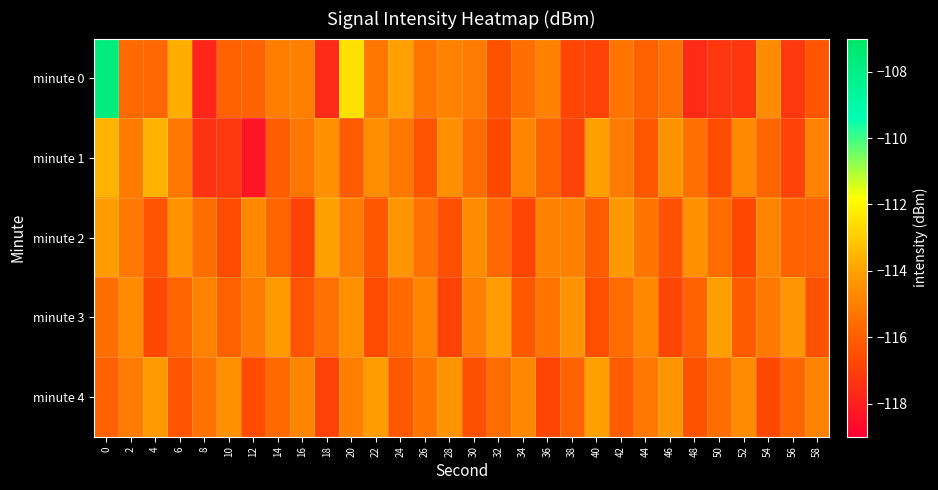

Reading left to right, extract all data points from this chart.

minute 0: 0=-107.8	2=-115.7	4=-115.7	6=-113.7	8=-117.7	10=-116.0	12=-115.9	14=-115.0	16=-115.0	18=-117.7	20=-112.5	22=-115.3	24=-114.0	26=-115.3	28=-114.9	30=-115.2	32=-116.4	34=-115.5	36=-114.9	38=-116.8	40=-116.9	42=-115.3	44=-116.0	46=-115.5	48=-117.6	50=-117.2	52=-117.2	54=-114.6	56=-117.2	58=-116.3
minute 1: 0=-113.6	2=-115.1	4=-113.6	6=-115.2	8=-117.4	10=-117.2	12=-118.3	14=-116.0	16=-115.3	18=-114.5	20=-116.1	22=-114.6	24=-115.2	26=-116.3	28=-114.5	30=-115.6	32=-116.7	34=-114.8	36=-115.9	38=-116.9	40=-114.0	42=-115.1	44=-116.2	46=-114.3	48=-115.5	50=-116.6	52=-114.7	54=-115.8	56=-116.9	58=-114.9
minute 2: 0=-114.1	2=-115.2	4=-116.3	6=-114.4	8=-115.5	10=-116.6	12=-114.7	14=-115.8	16=-116.9	18=-114.0	20=-115.1	22=-116.2	24=-114.3	26=-115.4	28=-116.5	30=-114.6	32=-115.7	34=-116.8	36=-114.9	38=-115.0	40=-116.1	42=-114.2	44=-115.3	46=-116.4	48=-114.5	50=-115.6	52=-116.7	54=-114.8	56=-115.9	58=-116.0
minute 3: 0=-115.5	2=-114.6	4=-116.7	6=-115.8	8=-114.9	10=-116.0	12=-115.1	14=-114.2	16=-116.3	18=-115.4	20=-114.5	22=-116.6	24=-115.7	26=-114.8	28=-116.9	30=-115.0	32=-114.1	34=-116.2	36=-115.3	38=-114.4	40=-116.5	42=-115.6	44=-114.7	46=-116.8	48=-115.9	50=-114.0	52=-116.1	54=-115.2	56=-114.3	58=-116.4
minute 4: 0=-116.0	2=-115.1	4=-114.2	6=-116.3	8=-115.4	10=-114.5	12=-116.6	14=-115.7	16=-114.8	18=-116.9	20=-115.0	22=-114.1	24=-116.2	26=-115.3	28=-114.4	30=-116.5	32=-115.6	34=-114.7	36=-116.8	38=-115.9	40=-114.0	42=-116.1	44=-115.2	46=-114.3	48=-116.4	50=-115.5	52=-114.6	54=-116.7	56=-115.8	58=-114.9